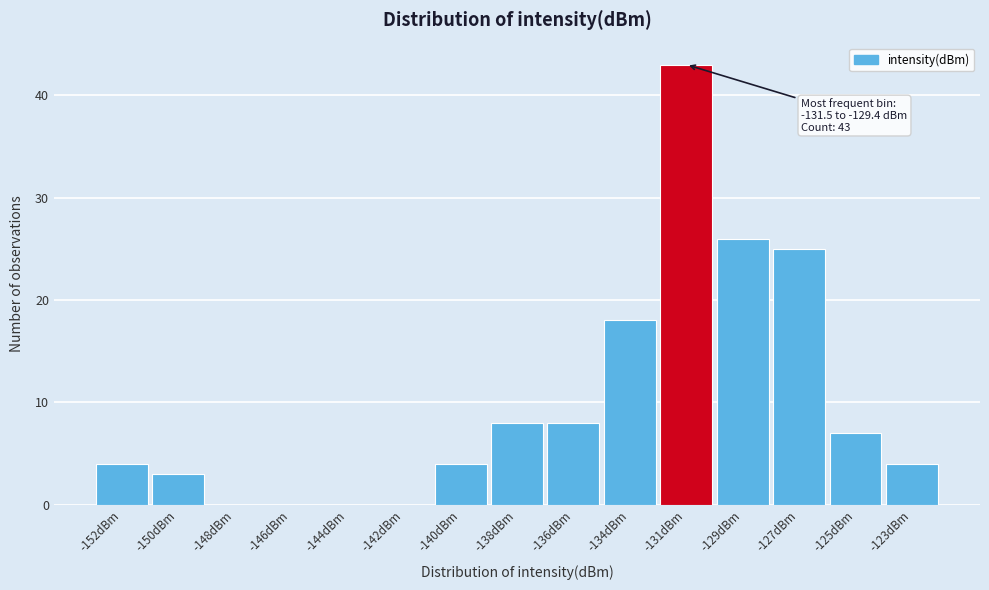

Reading left to right, extract all data points from this chart.

-152dBm=4	-150dBm=3	-148dBm=0	-146dBm=0	-144dBm=0	-142dBm=0	-140dBm=4	-138dBm=8	-136dBm=8	-134dBm=18	-131dBm=43	-129dBm=26	-127dBm=25	-125dBm=7	-123dBm=4